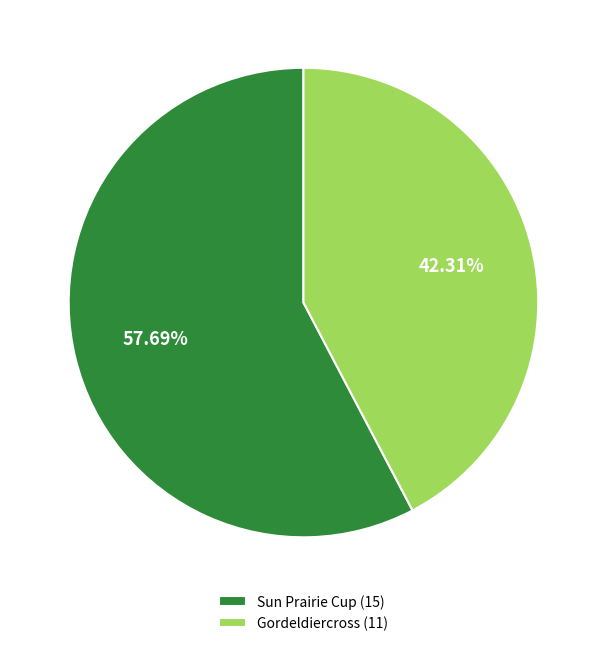

To the nearest percent, what portion does Sun Prairie Cup represent?

58%